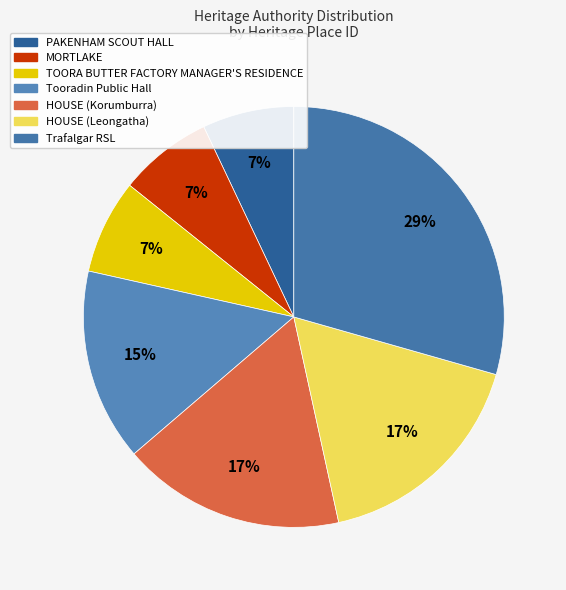

What percentage is the Trafalgar RSL slice, to the nearest percent?

29%